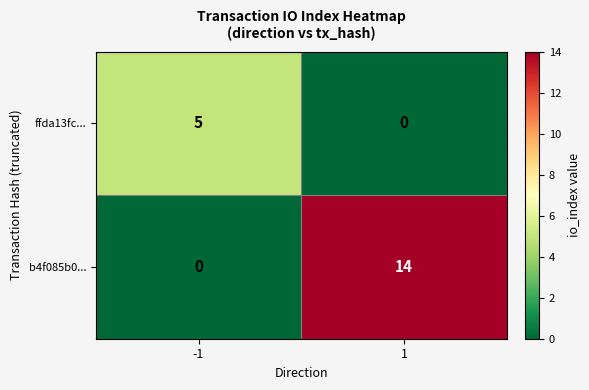

Rank the series by their average value, from highest to lowest.

b4f085b0..., ffda13fc...